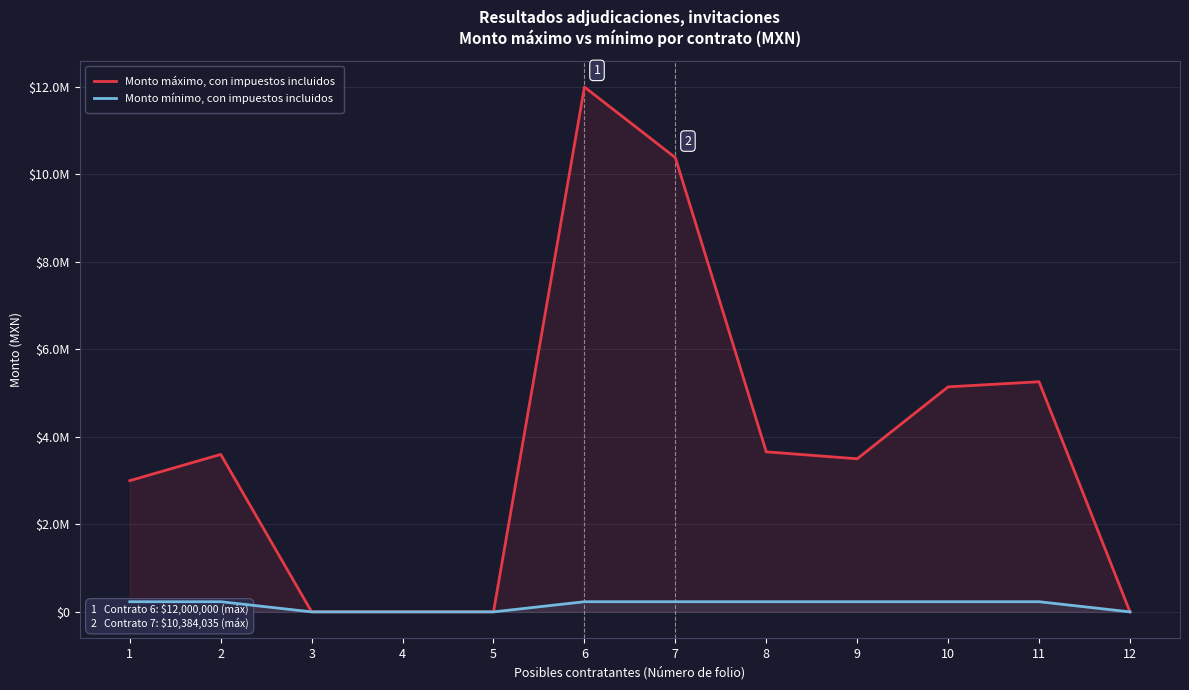

How many lines are shown in the chart?

2